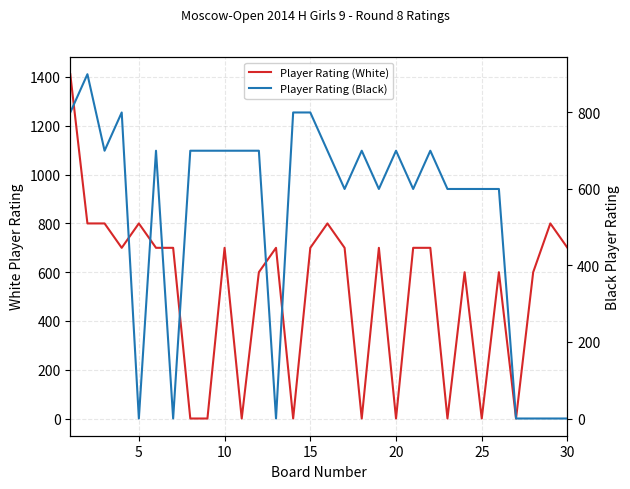

What is the value of the Player Rating (Black) point at the 8th from the left?

700